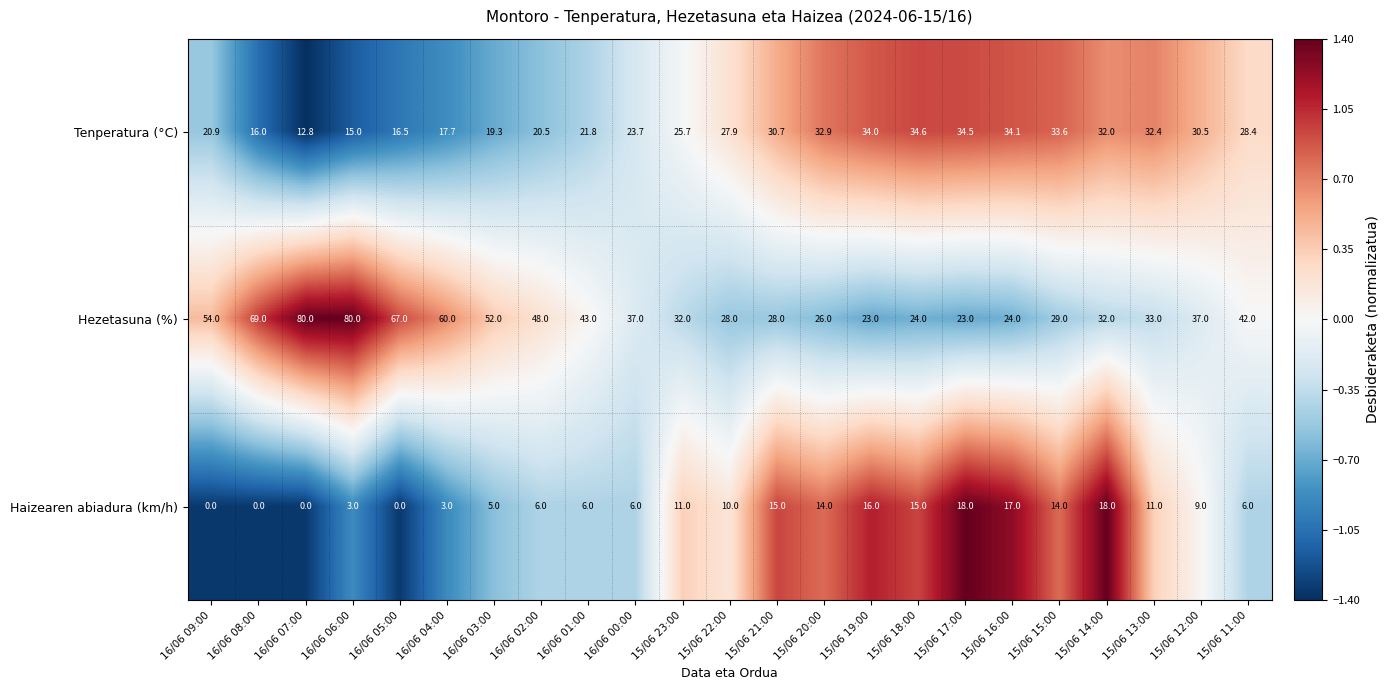

What is the highest value of the Tenperatura (°C) series?

34.6